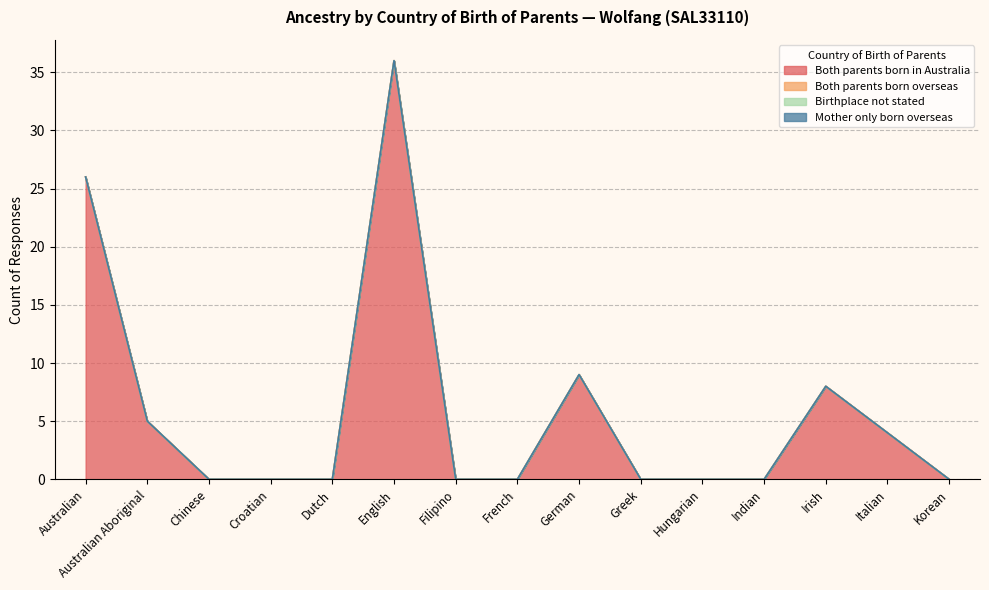

Reading left to right, extract all data points from this chart.

Both parents born in Australia: 26	5	0	0	0	36	0	0	9	0	0	0	8	4	0
Both parents born overseas: 0	0	0	0	0	0	0	0	0	0	0	0	0	0	0
Birthplace not stated: 0	0	0	0	0	0	0	0	0	0	0	0	0	0	0
Mother only born overseas: 0	0	0	0	0	0	0	0	0	0	0	0	0	0	0